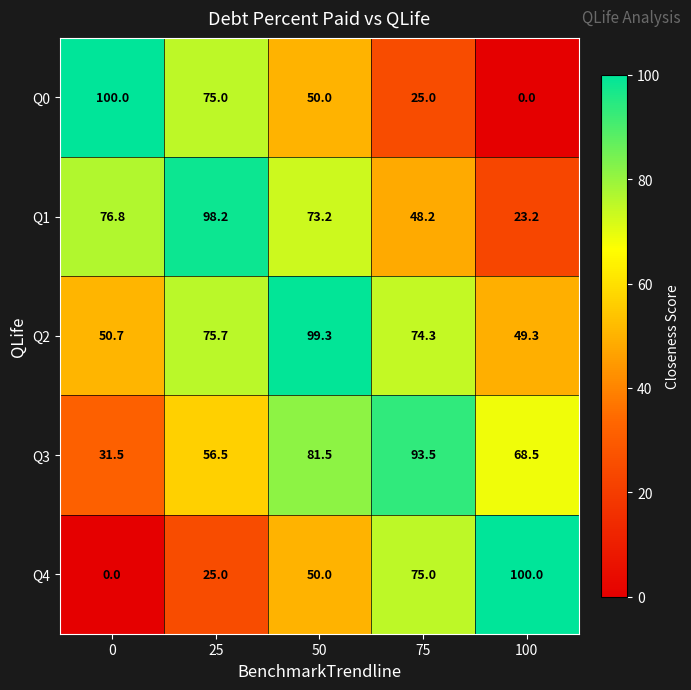

List the labels in order of Q2 value, smallest first.

100, 0, 75, 25, 50